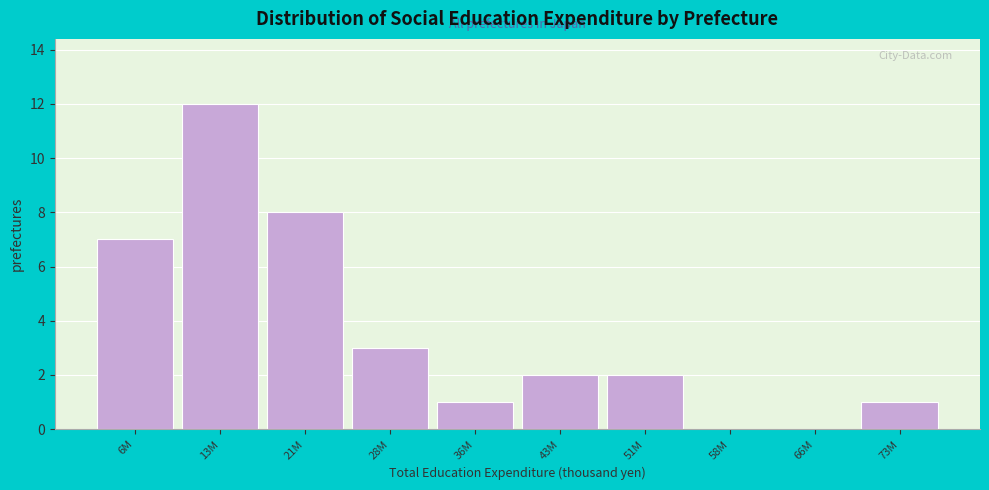

Reading left to right, transcribe all the data shown in this chart.

6M=7	13M=12	21M=8	28M=3	36M=1	43M=2	51M=2	58M=0	66M=0	73M=1